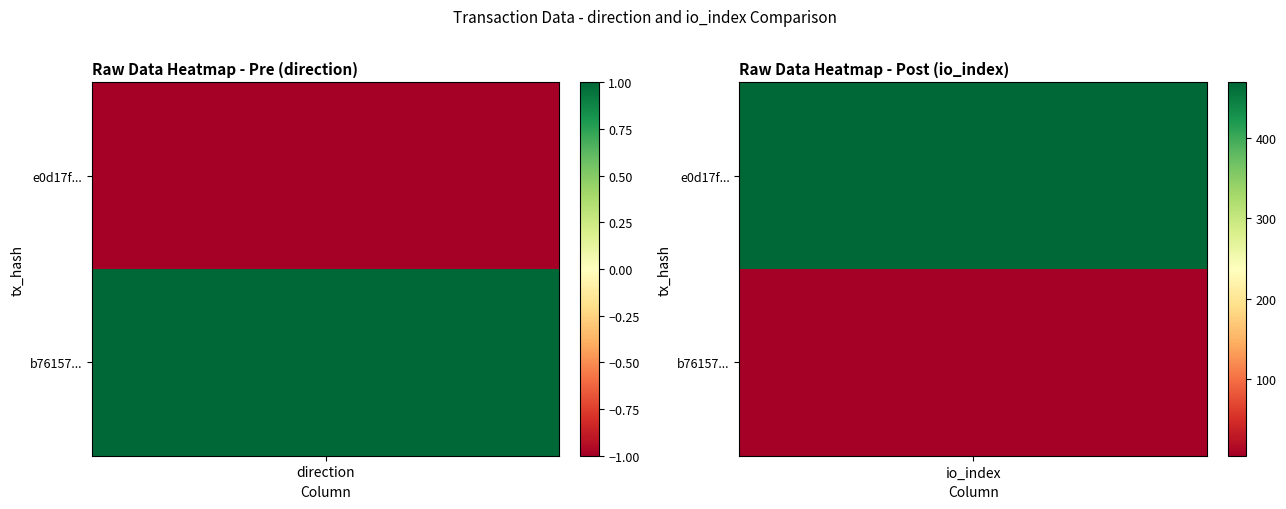

What is the spread (max minus min) of values at 0?

2